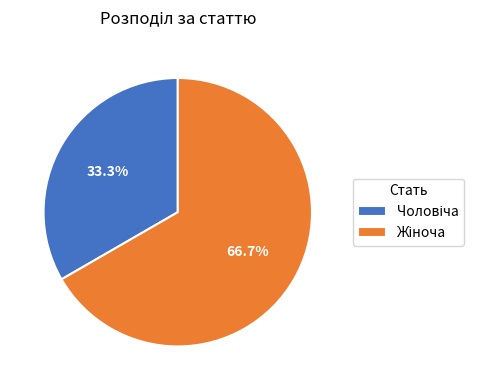

Is there any slice that represents more than half of the pie?

Yes